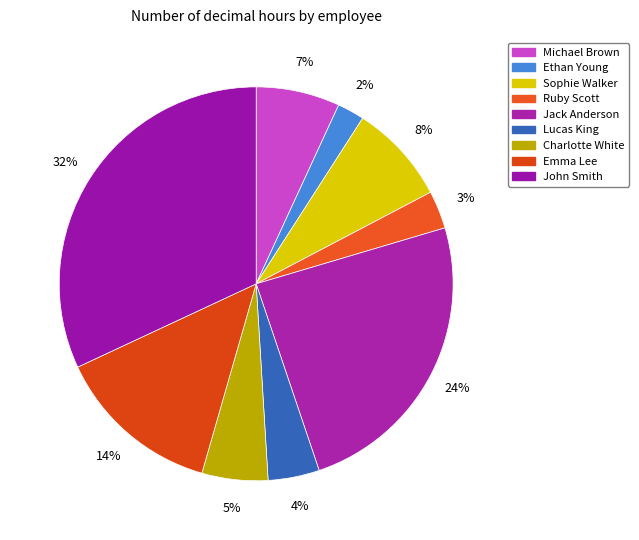

Which slice is the largest?

John Smith